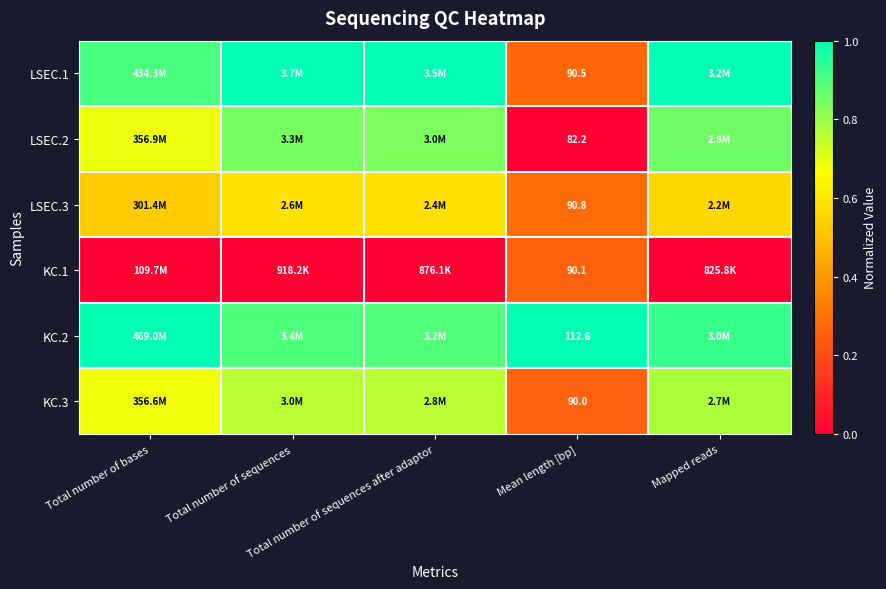

Is it true that KC.3 equals 0.7 at Total number of bases?

True